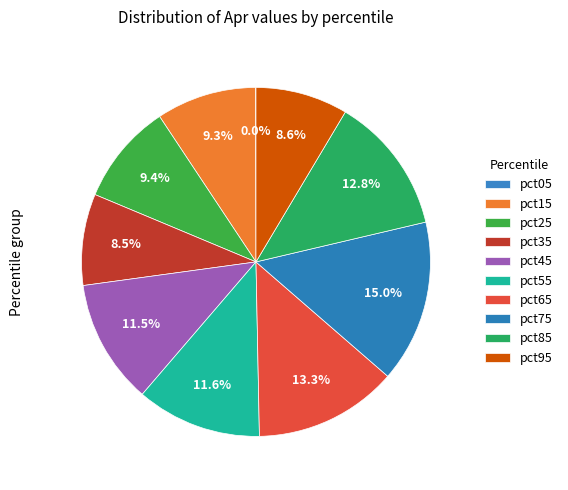

True or false: pct45 accounts for 17% of the total.

False